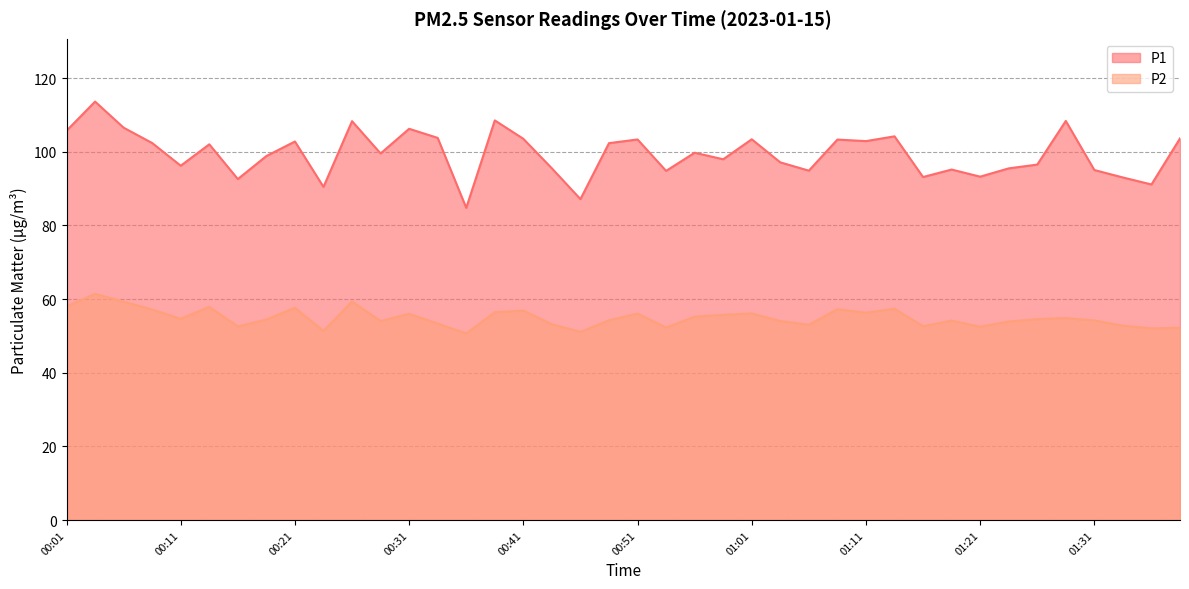

Which series has the largest total across all categories?

P1